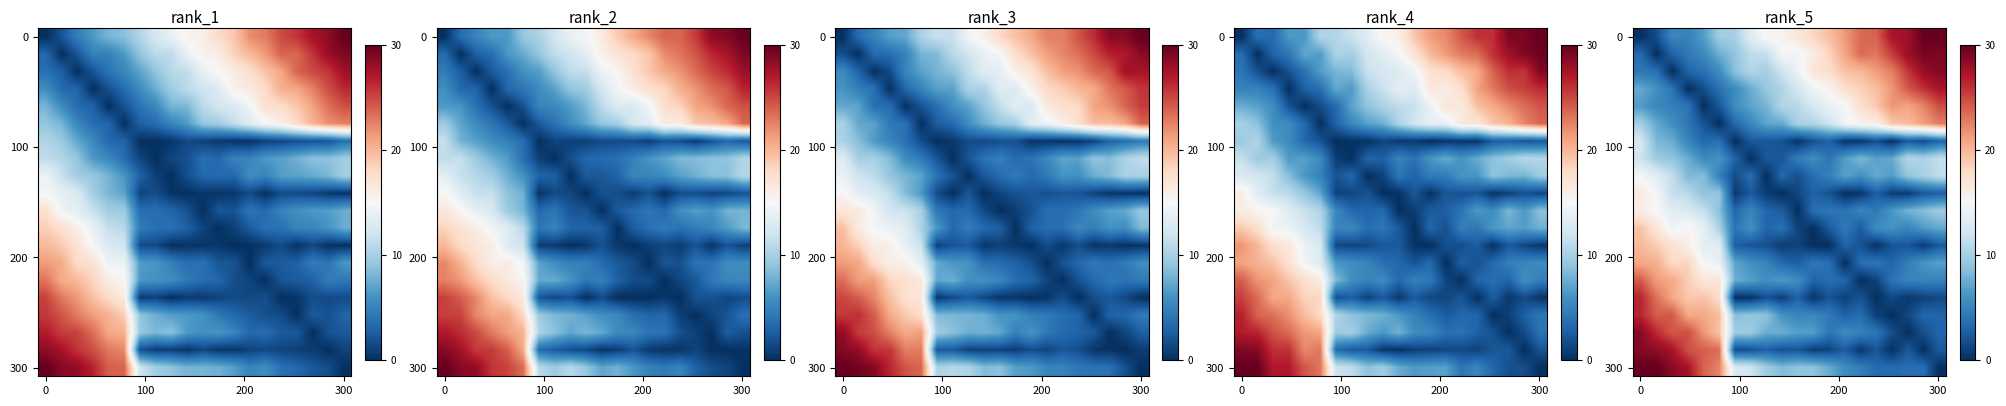

What is the total value across all series at 15?

167.5